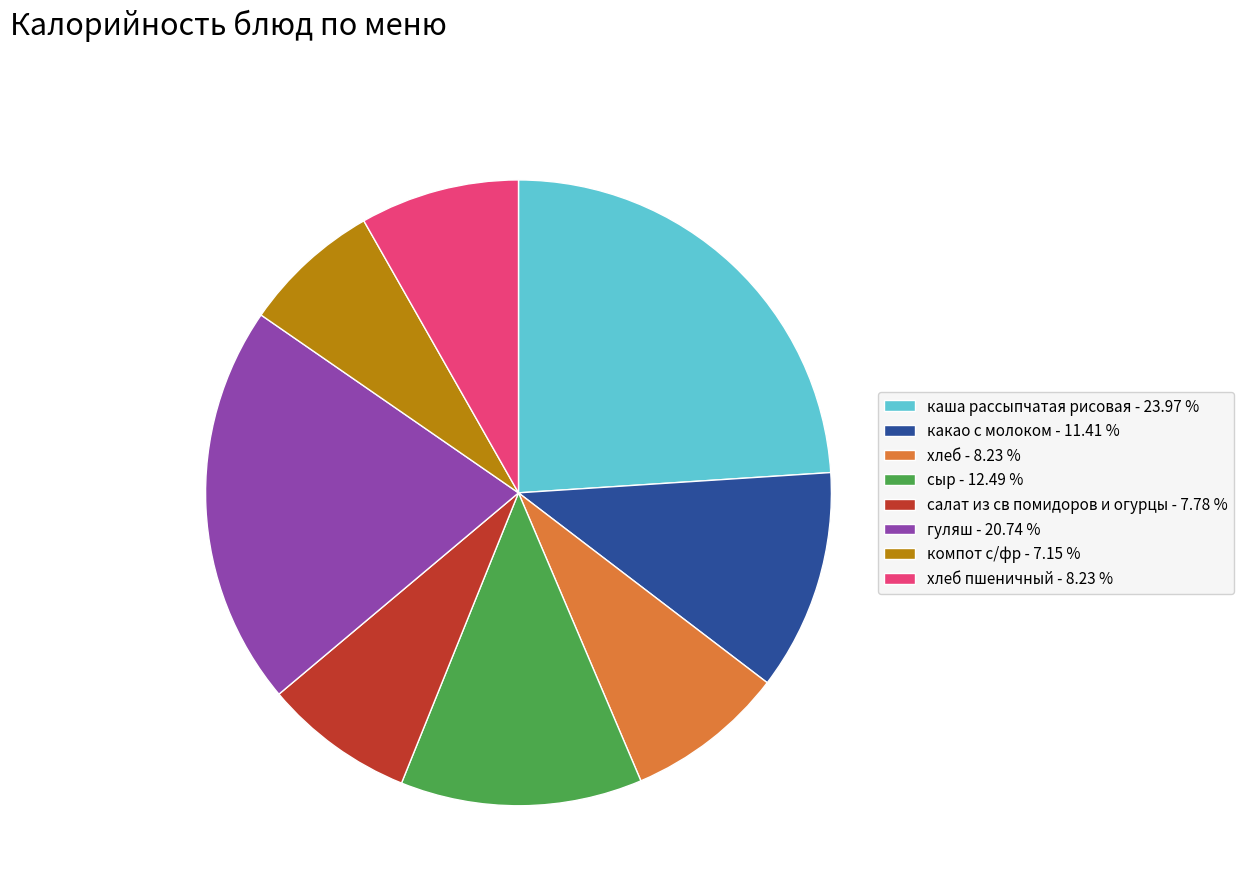

Which has a higher value, гуляш - 20.74 % or хлеб - 8.23 %?

гуляш - 20.74 %